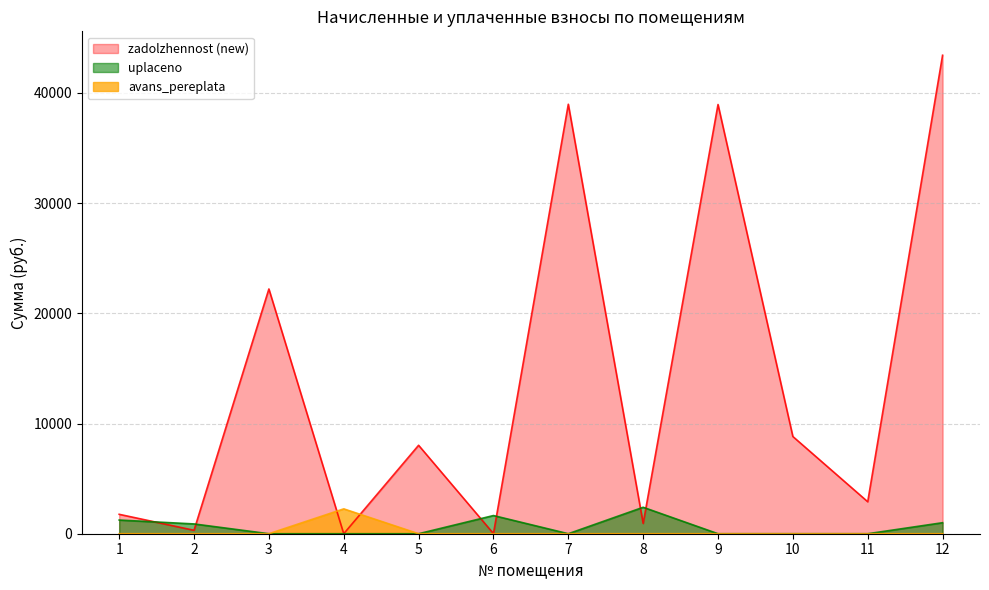

How many lines are shown in the chart?

3